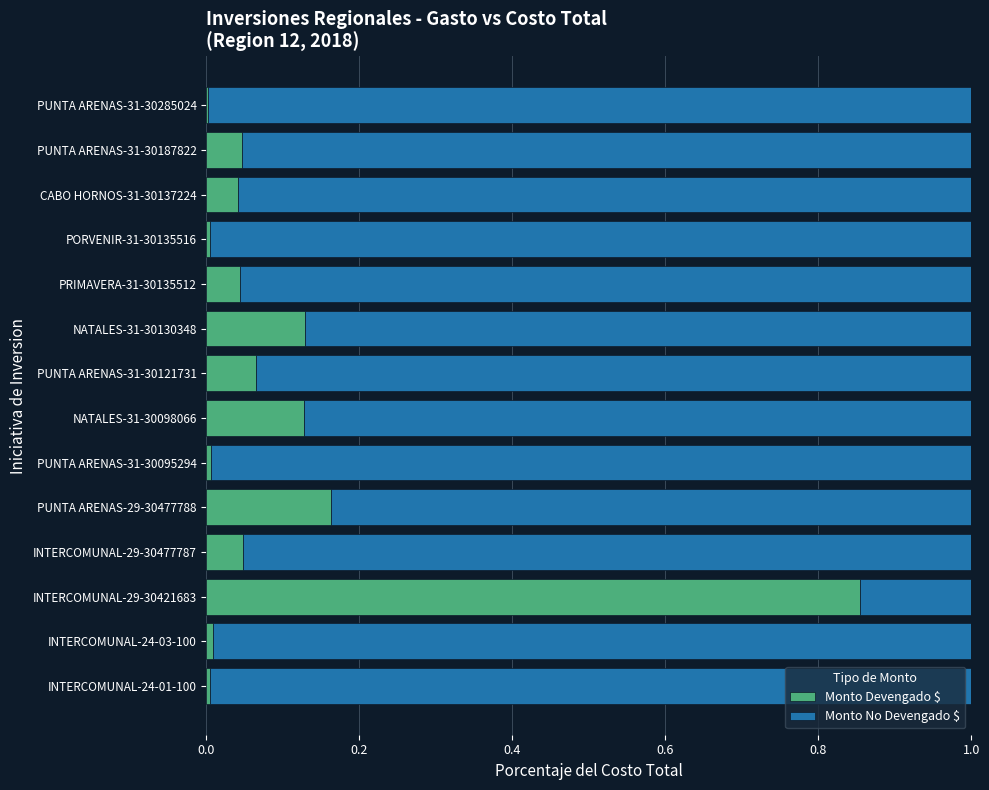

Is it true that Monto Devengado $ equals 0.0 at PUNTA ARENAS-31-30187822?

True